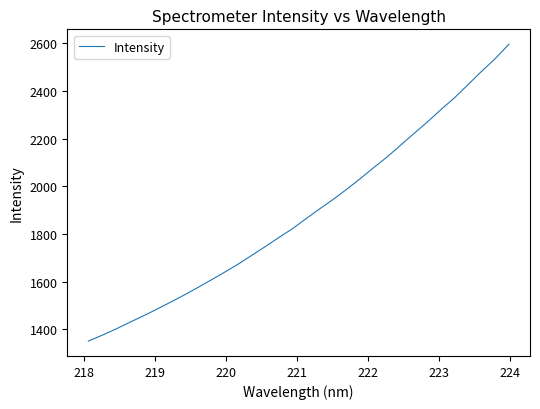

How many series are shown in this chart?

1